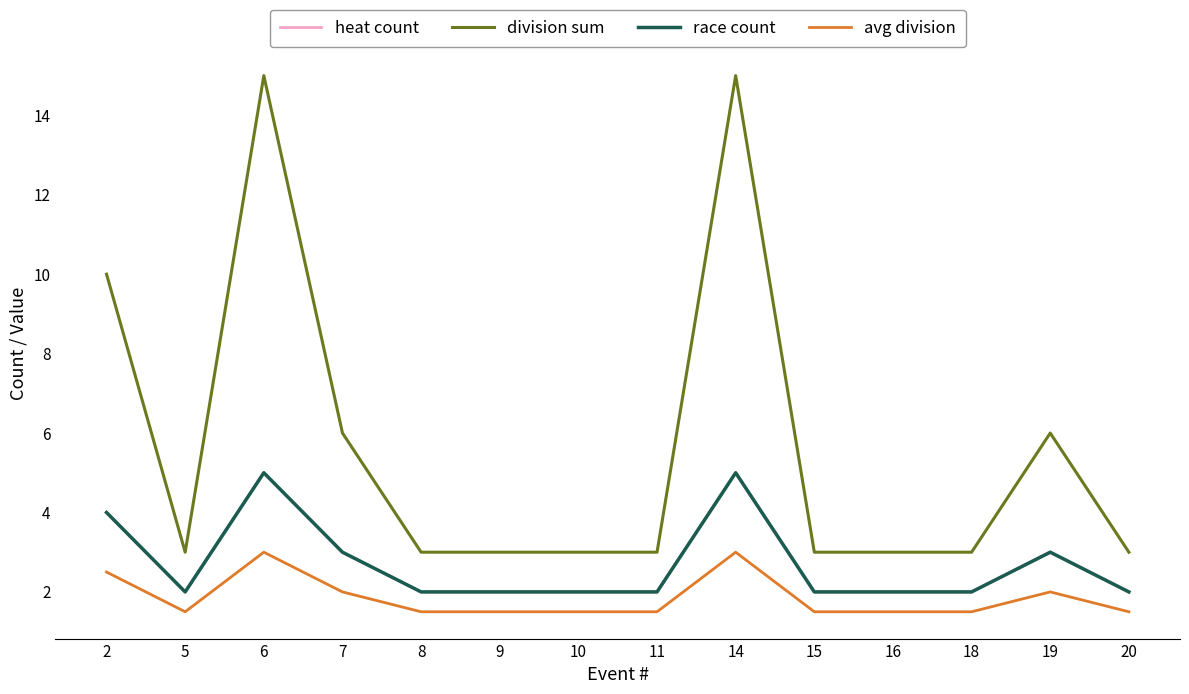

Is this an area chart (filled region under the line)?

No